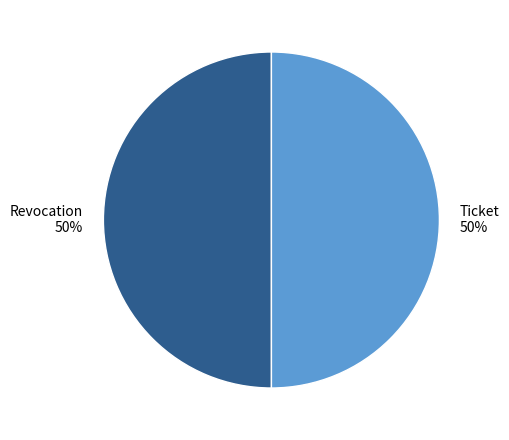

Do Ticket and Revocation together represent more than half of the pie?

Yes